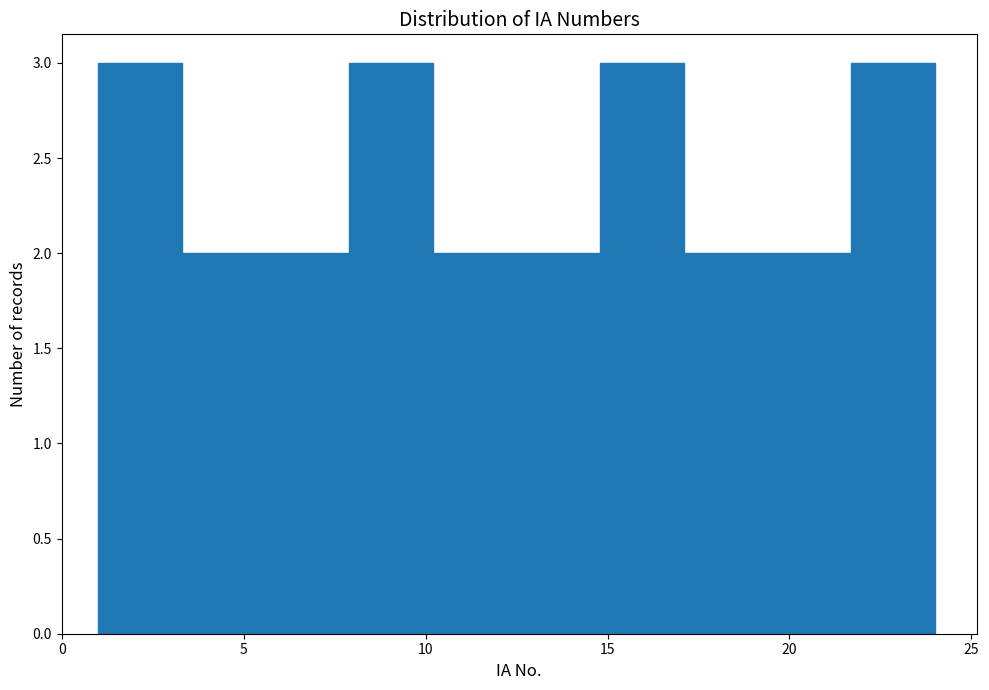

Reading left to right, list every bar in this chart as the range it spans on the x-axis followed by its height. Neither the bar edges nor the heights are printed on the chart, so give them approximately, as read against the axes.

1.0 to 3.3: 3
3.3 to 5.6: 2
5.6 to 7.9: 2
7.9 to 10.2: 3
10.2 to 12.5: 2
12.5 to 14.8: 2
14.8 to 17.1: 3
17.1 to 19.4: 2
19.4 to 21.7: 2
21.7 to 24.0: 3